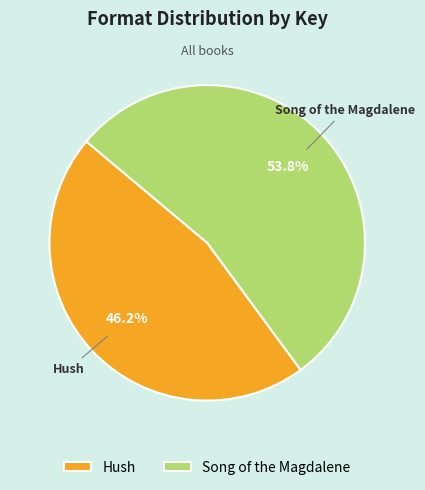

What is the smallest slice in the pie chart?

Hush